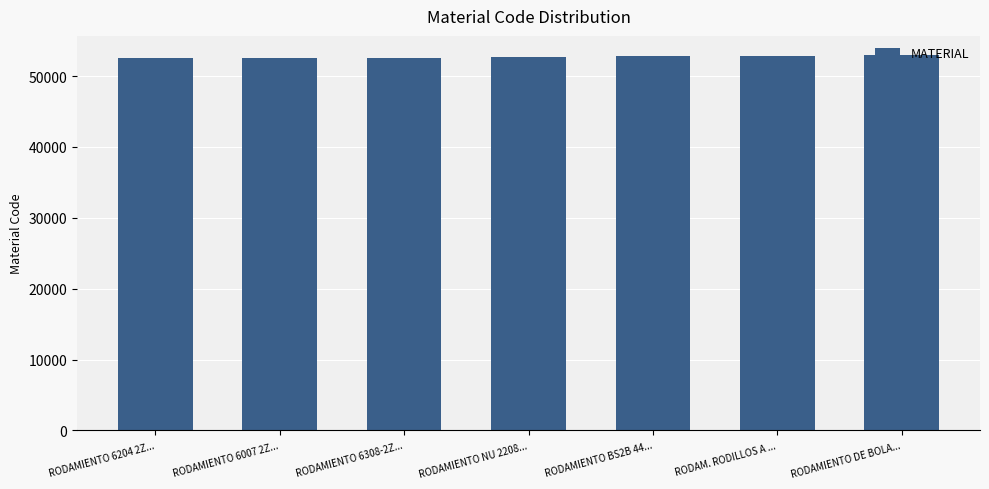

What is the difference between the maximum and minimum values?

483